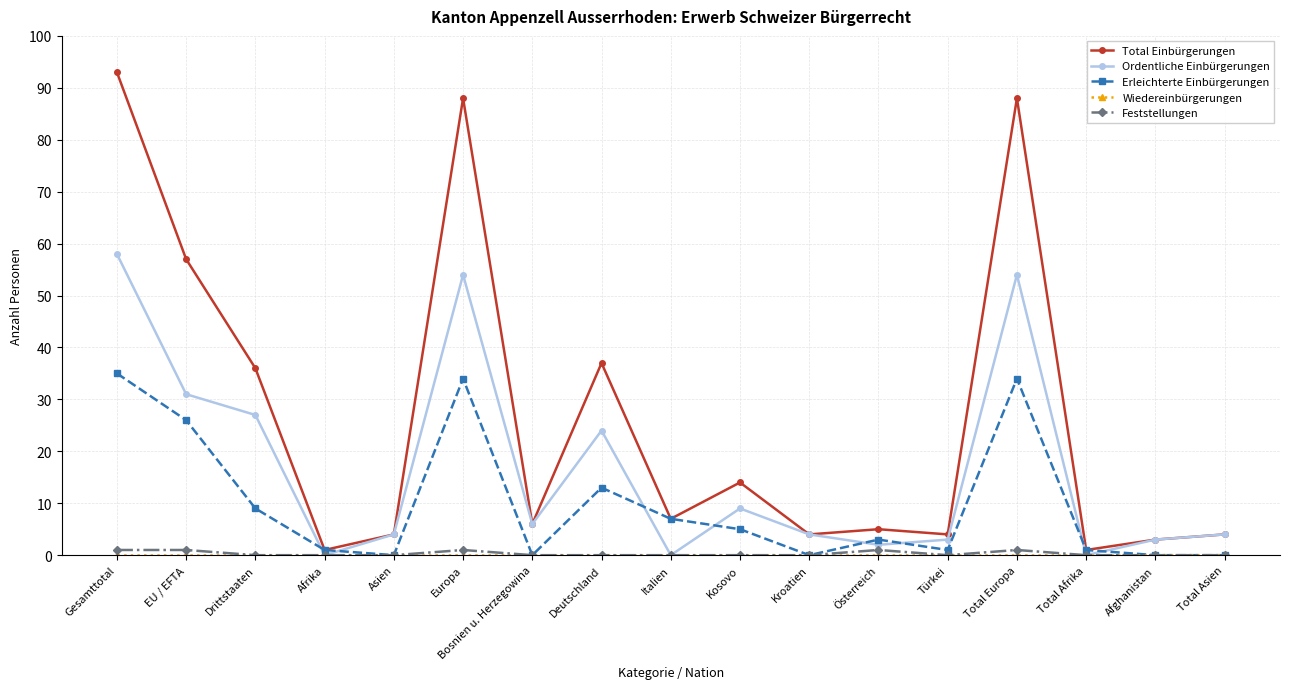

How many distinct data groups are displayed?

5